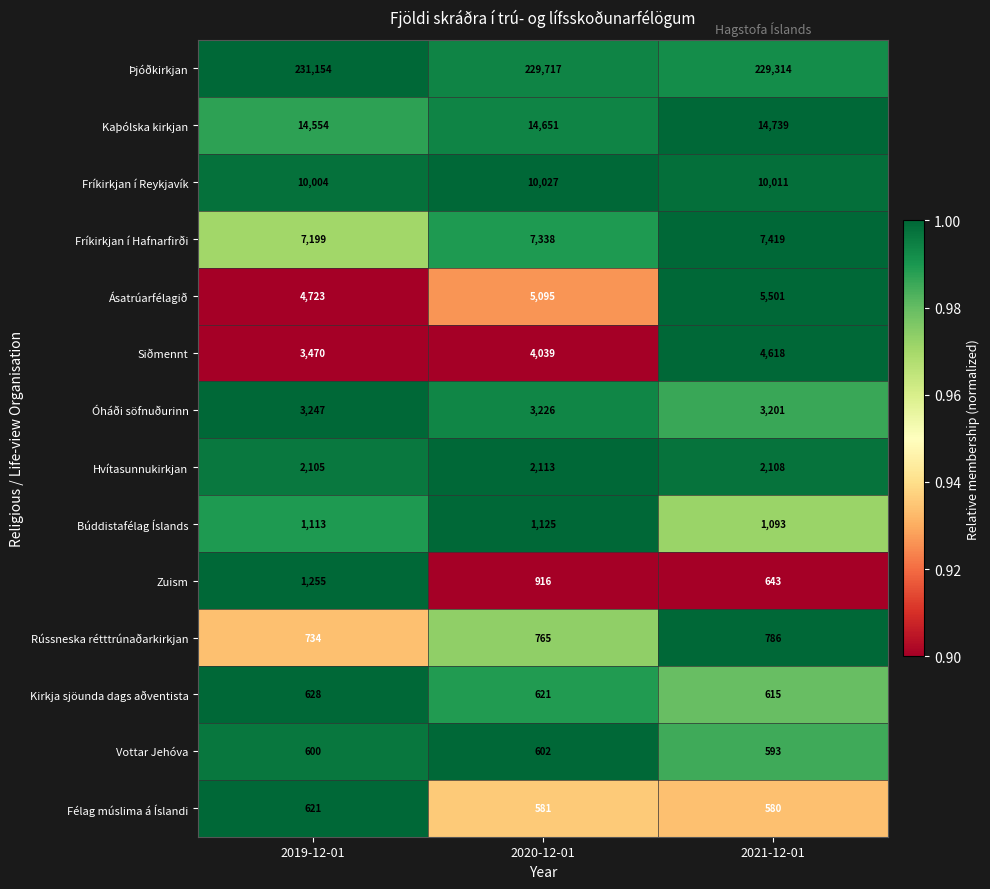

List the labels in order of Vottar Jehóva value, largest first.

2020-12-01, 2019-12-01, 2021-12-01